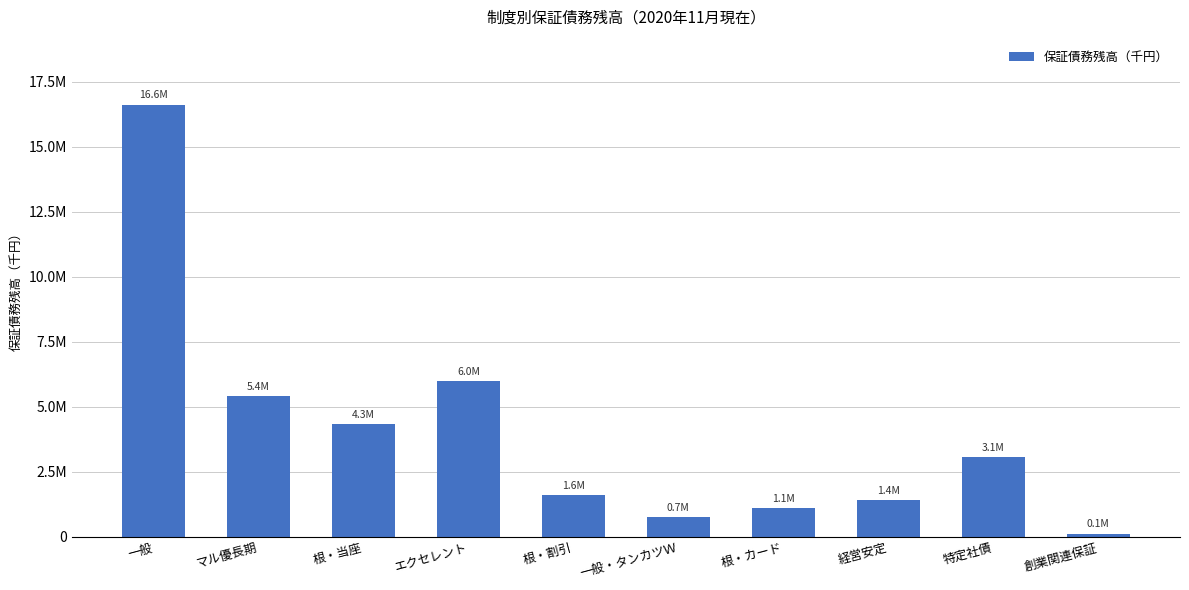

Does the chart contain stacked bars?

No